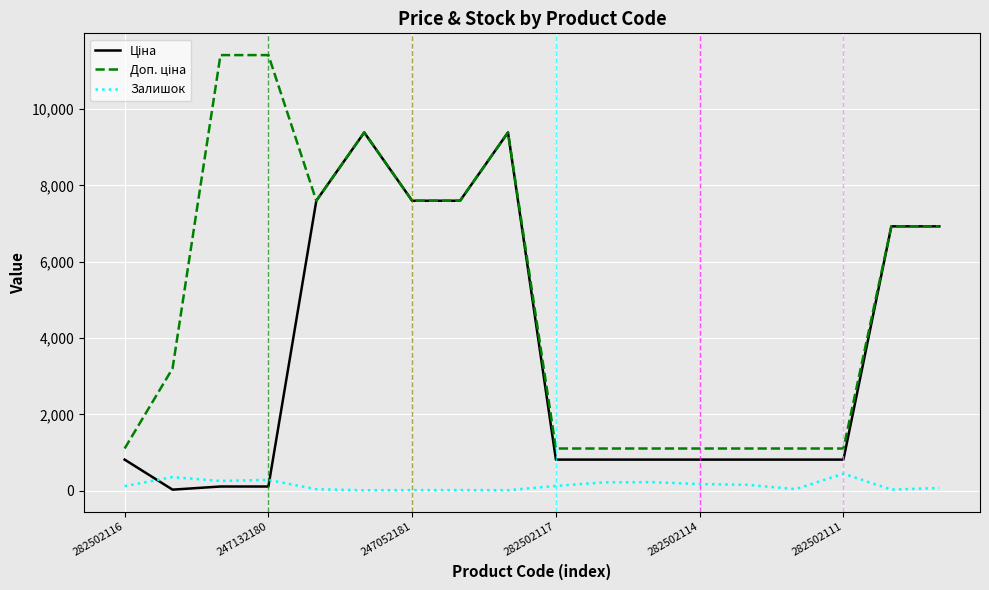

What is the maximum value shown in the chart?

11410.0